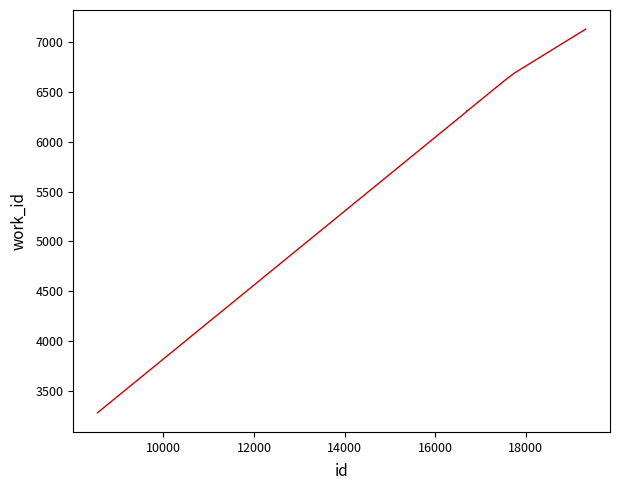

What is the minimum value shown in the chart?

3284